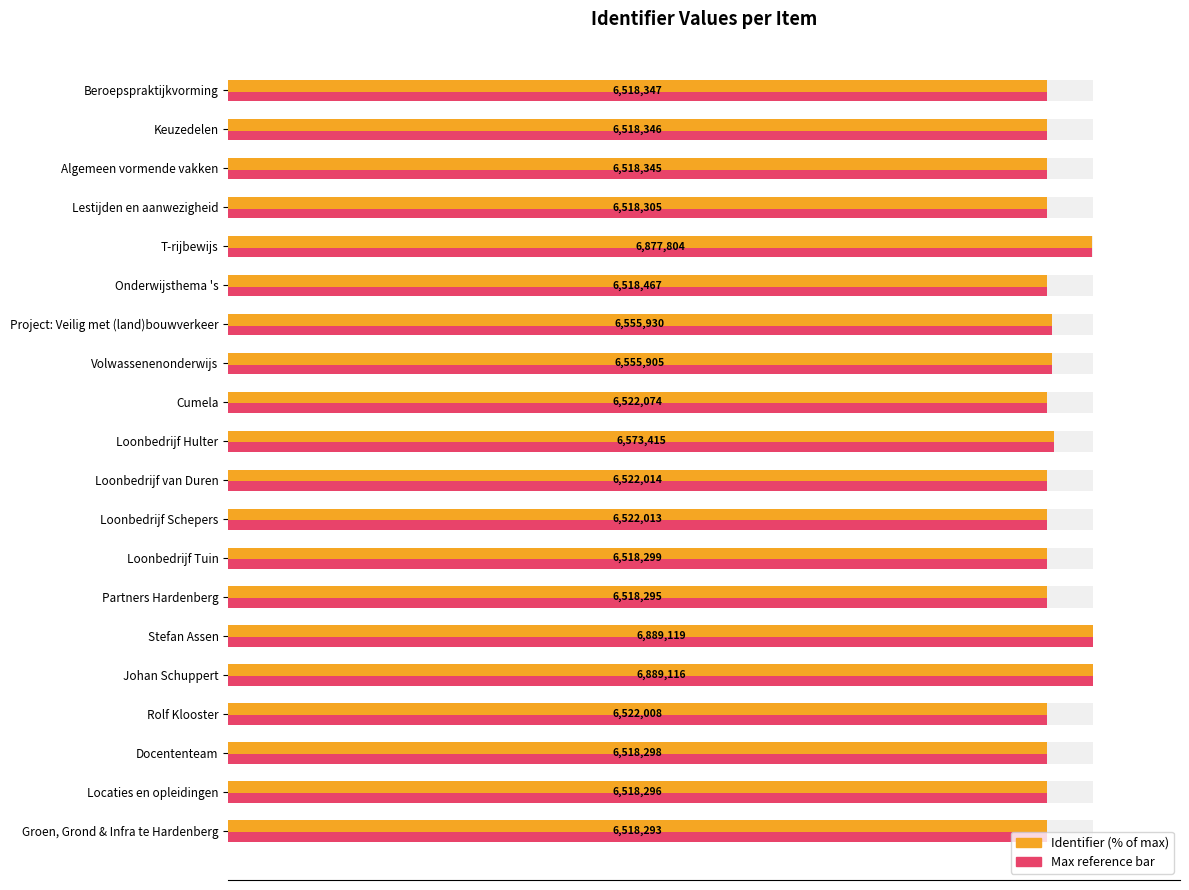

What is the change in value from Cumela to Onderwijsthema 's?

-0.1